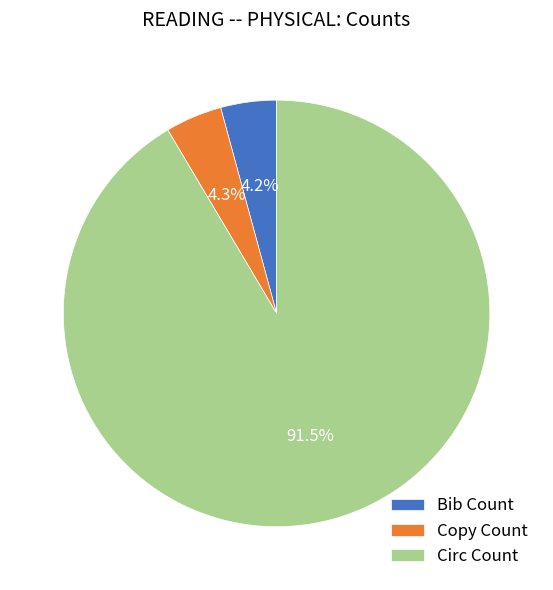

Is it true that Bib Count is 18% of the pie?

False